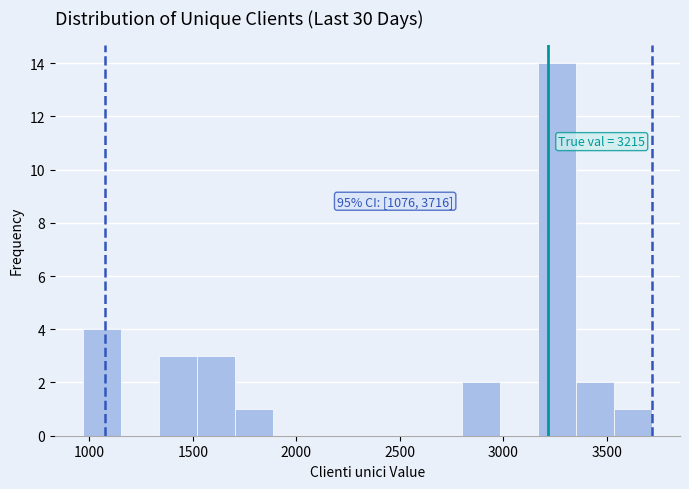

Around what value on the x-axis is the tallest bar? Give the approximate position of its centre, as read against the axis.

3250